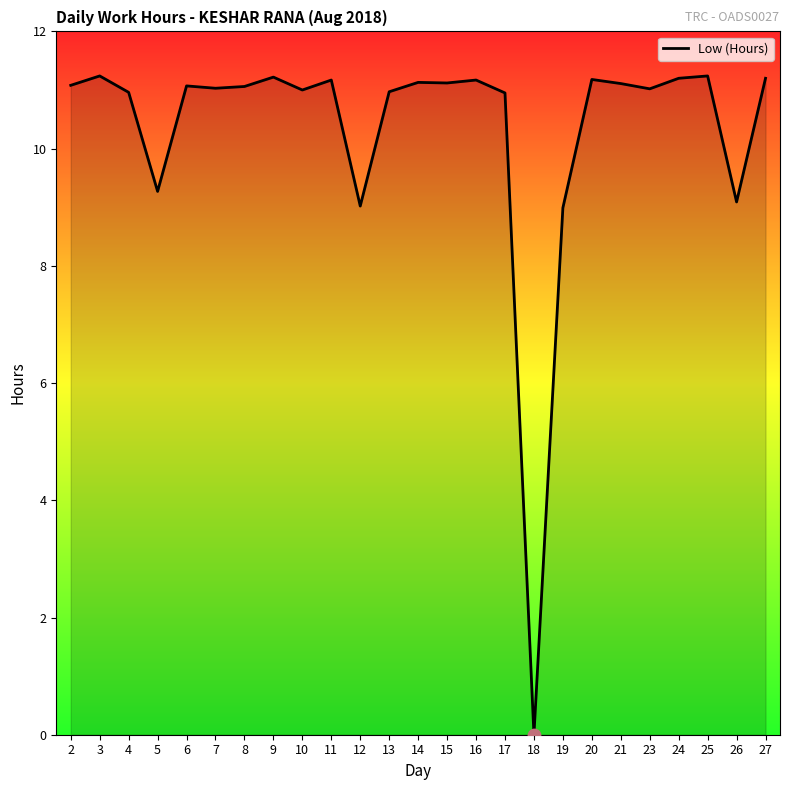

Which has a higher value, 21 or 10?

21